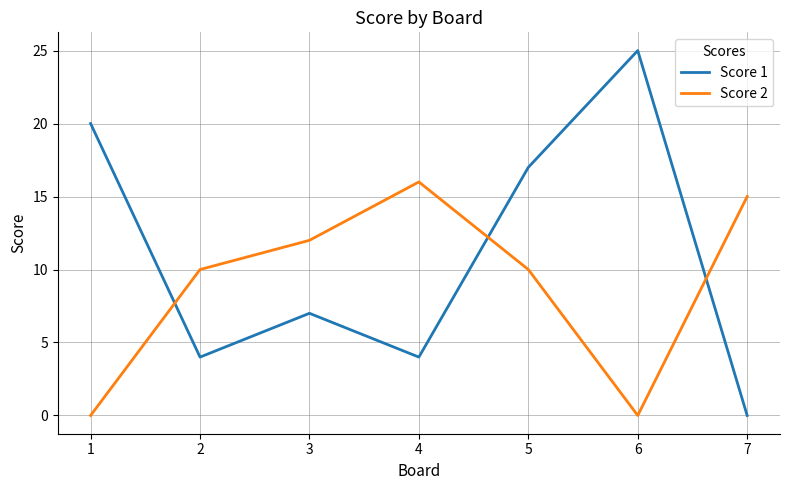

Which series changed the most between 4 and 7?

Score 1